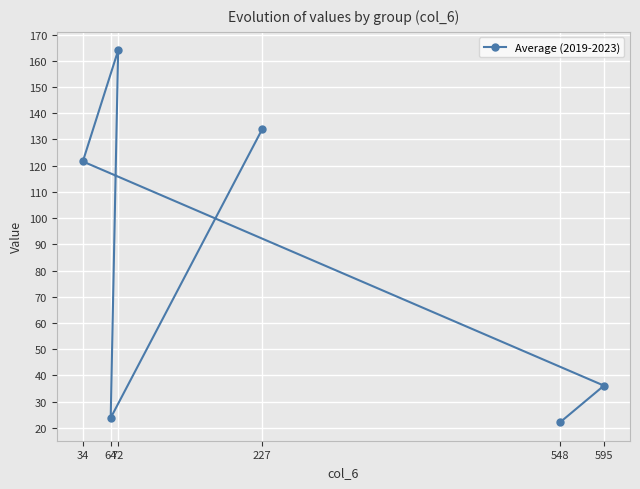

Which has a higher value, 595 or 227?

227